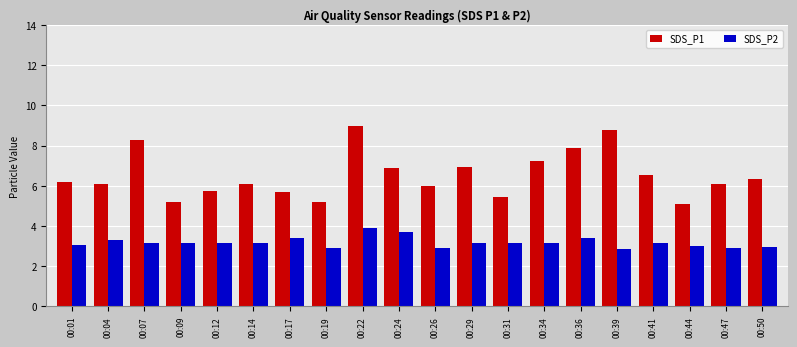

Which series has the largest range (max minus min)?

SDS_P1